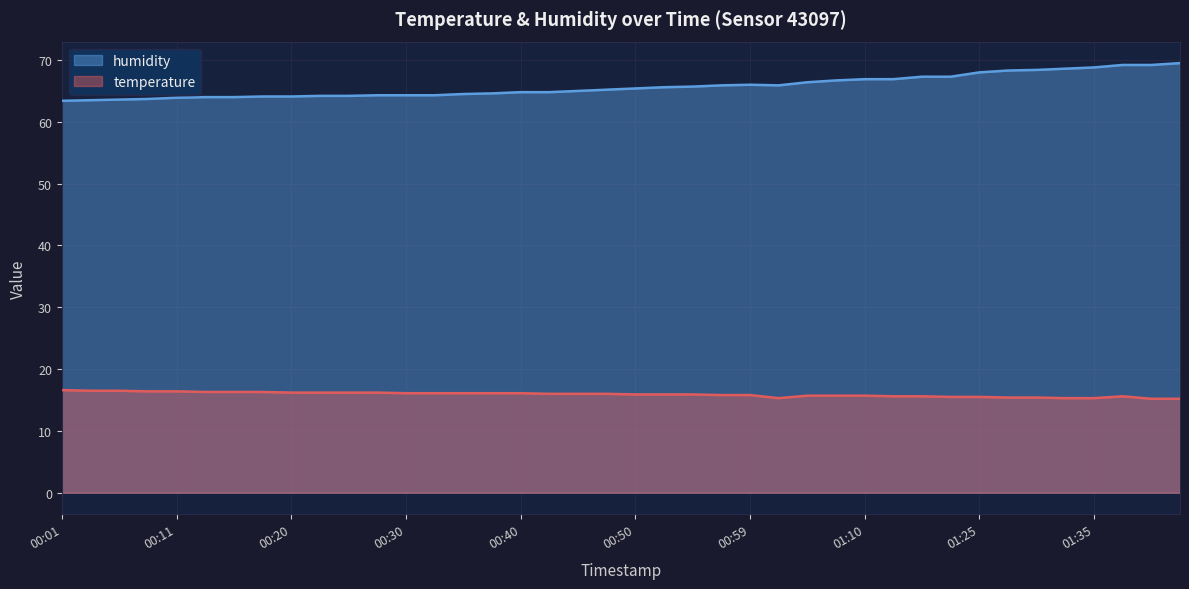

True or false: humidity has a value of 44.5 at 00:42.

False